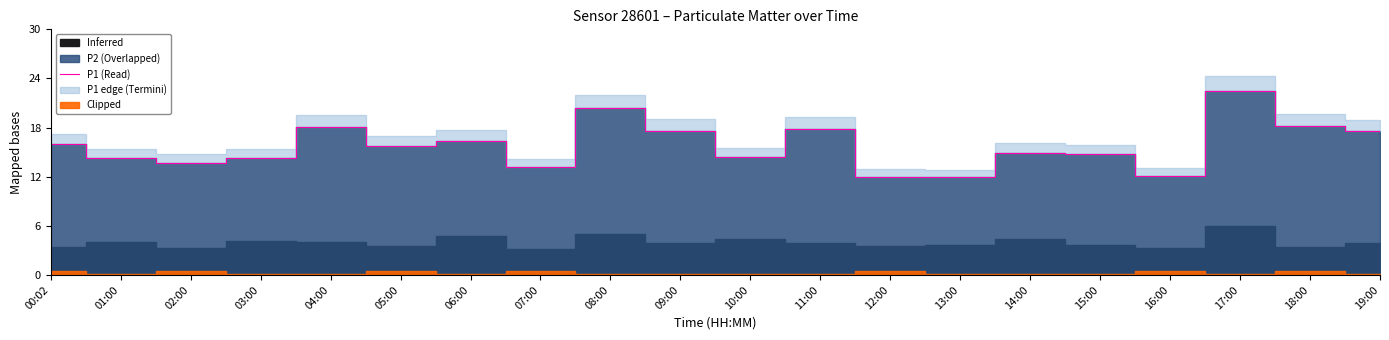

How many values are below 15?

10